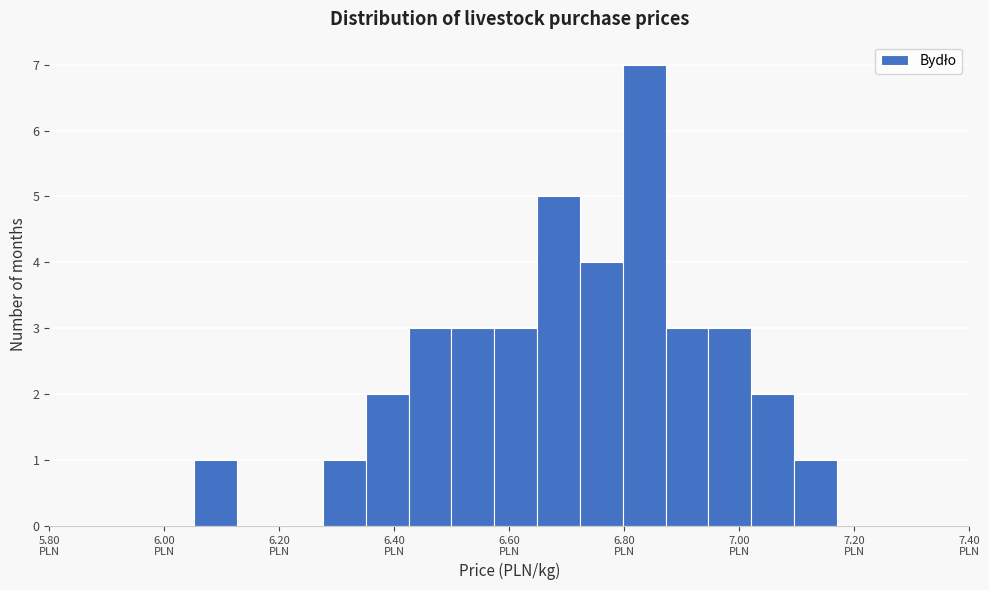

Read against the x-axis, roughly where is the centre of the tallest bar?

6.84